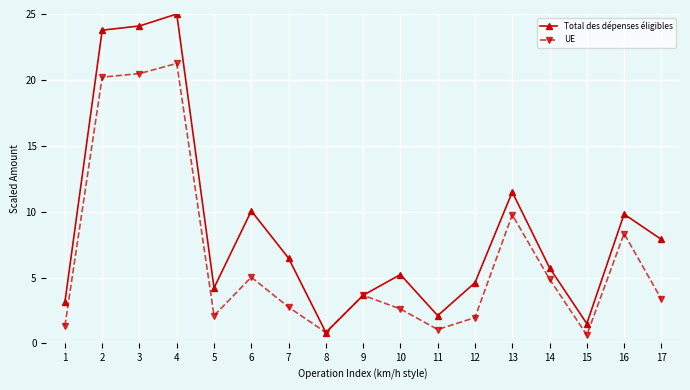

Which series has the largest range (max minus min)?

Total des dépenses éligibles